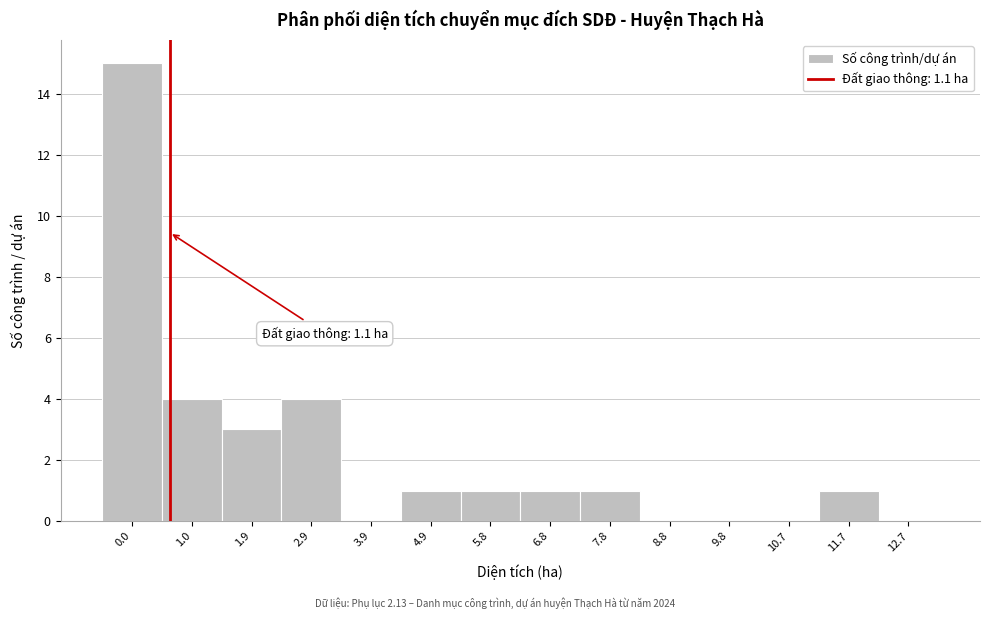

Reading left to right, what are all the values shown in this chart?

0.0=15	1.0=4	1.9=3	2.9=4	3.9=0	4.9=1	5.8=1	6.8=1	7.8=1	8.8=0	9.8=0	10.7=0	11.7=1	12.7=0